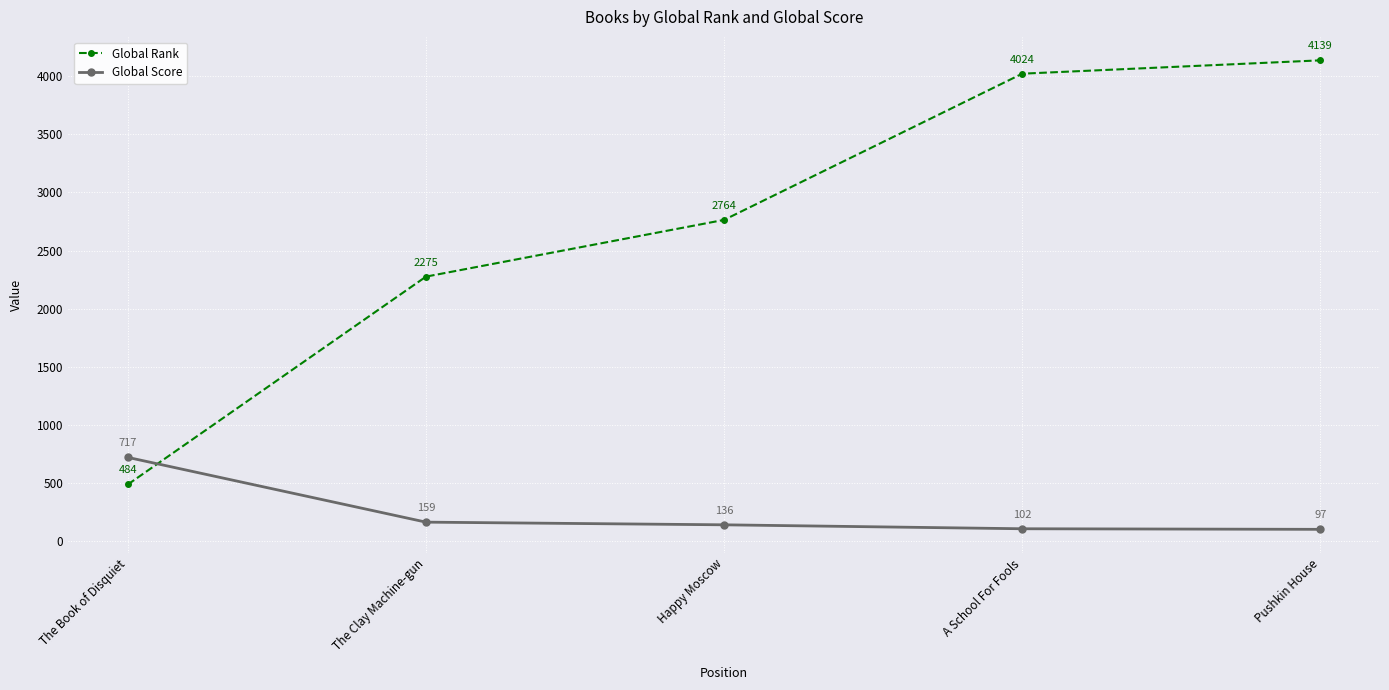

Does the chart have visible grid lines?

Yes